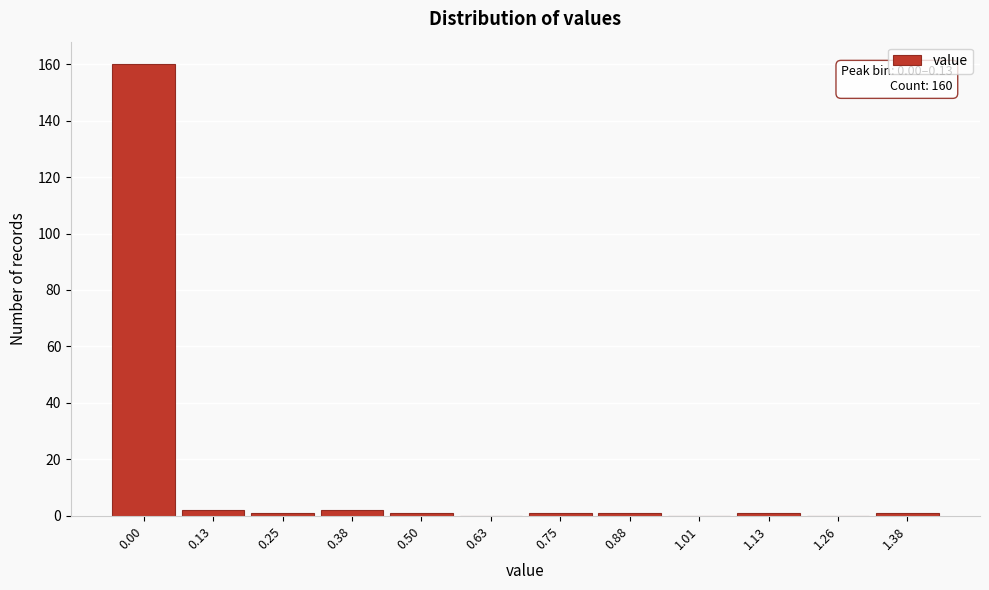

Reading left to right, what are all the values shown in this chart?

0.00=160	0.13=2	0.25=1	0.38=2	0.50=1	0.63=0	0.75=1	0.88=1	1.01=0	1.13=1	1.26=0	1.38=1